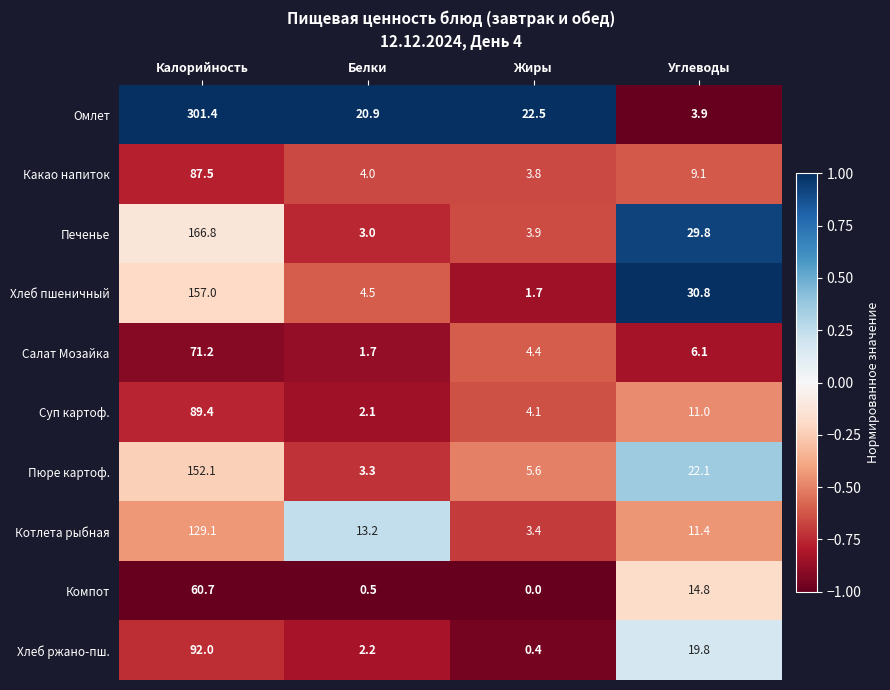

What is the minimum value for Печенье?

3.0